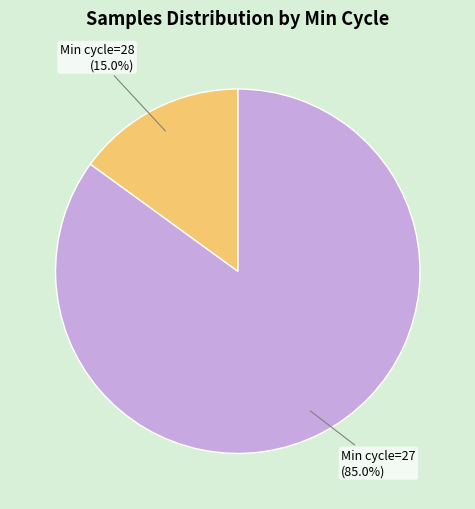

How many segments does this pie chart have?

2